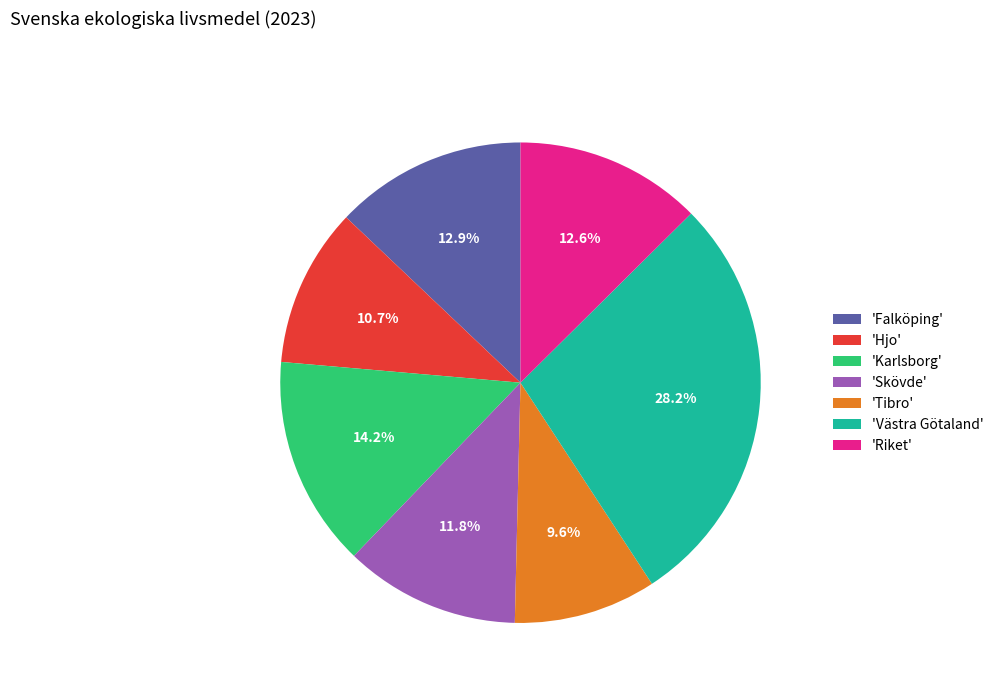

Which slice is the smallest?

'Tibro'